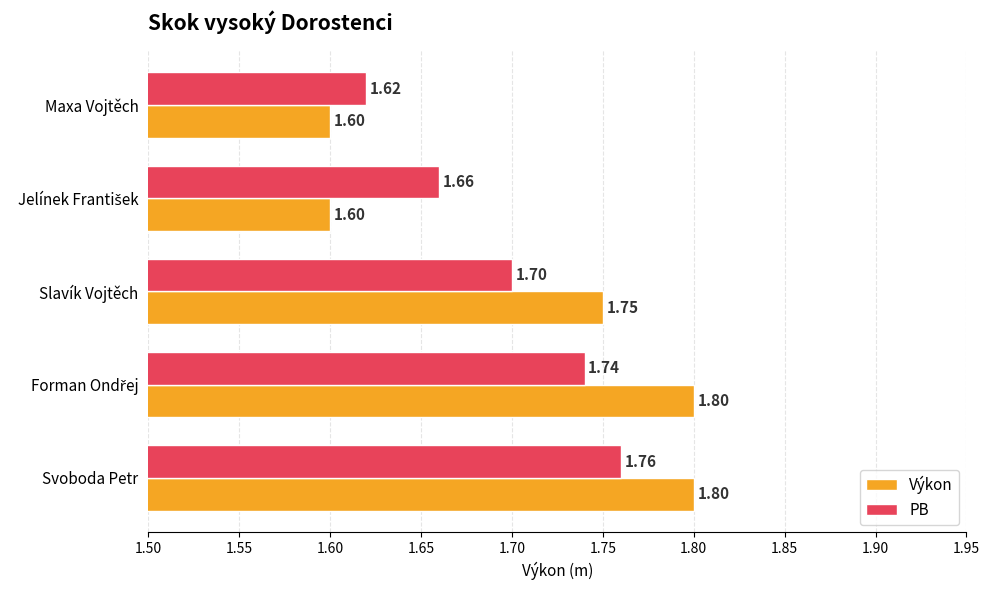

At Slavík Vojtěch, list the series in order from smallest to largest.

PB, Výkon